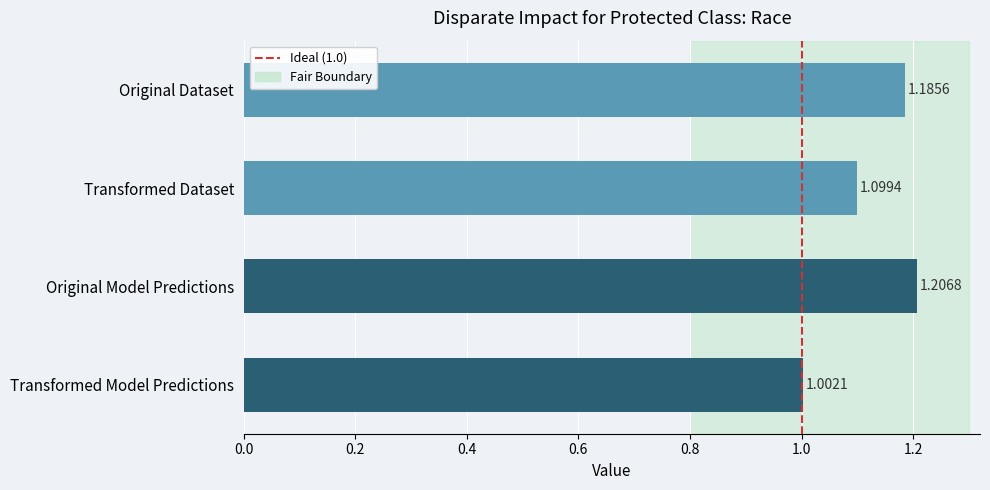

The chart shows a value of 1 at 1.0. True or false?

False